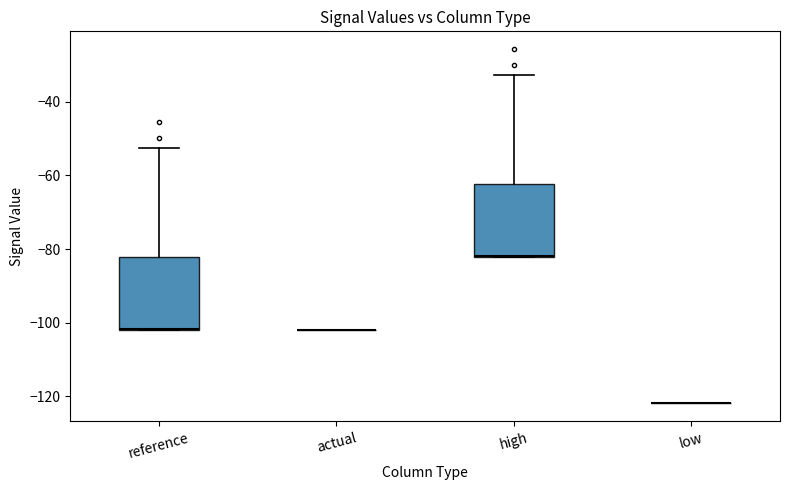

Reading left to right, read every box against the y-axis: the position of its median line, the range the box covers, and the ends of its whiskers. The values are not printed on the chart, so give them approximately, as read against the axis.

reference: median -102, box -102 to -82, whiskers -102 to -52
actual: box collapsed to a line at -102, whiskers -102 to -102
high: median -82, box -82 to -62, whiskers -82 to -32
low: box collapsed to a line at -122, whiskers -122 to -122